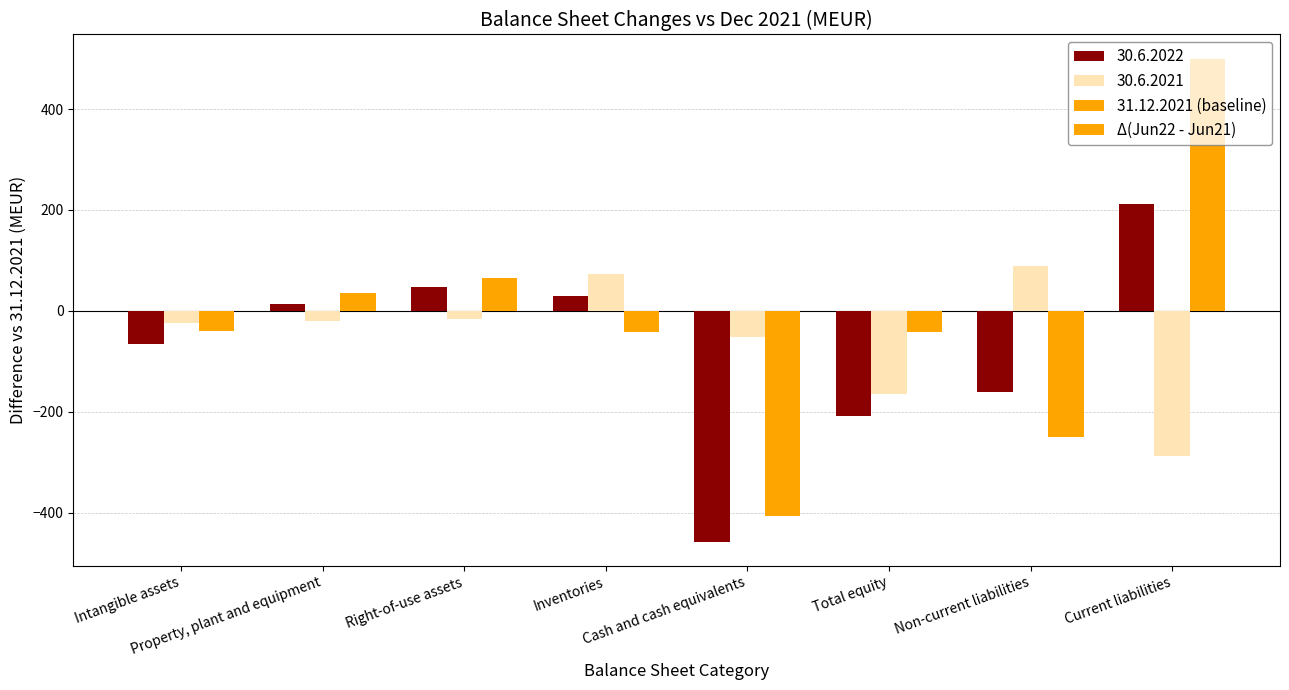

List the series in order of their overall mean, lowest first.

30.6.2022, 30.6.2021, Δ(Jun22 - Jun21)